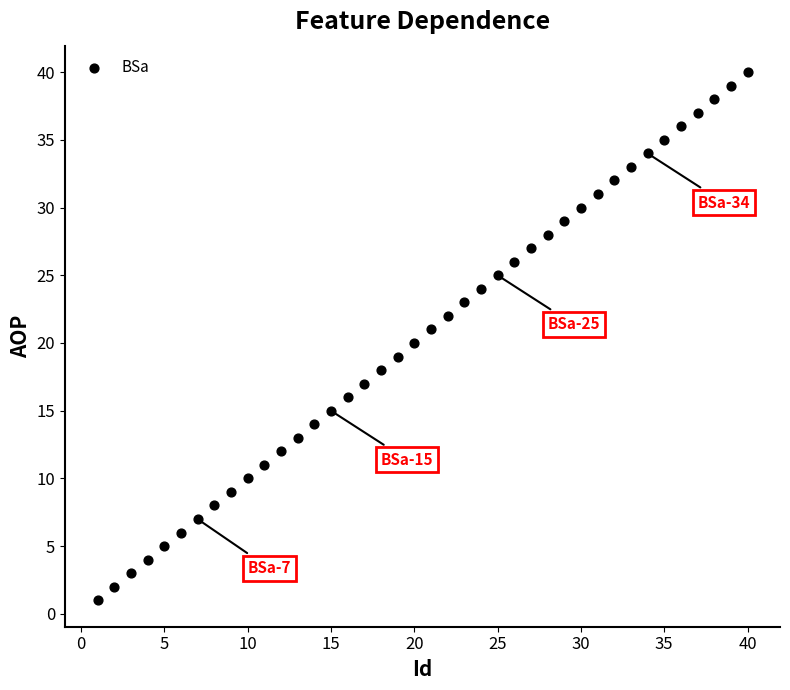

What is the range of X values (max minus min)?

39